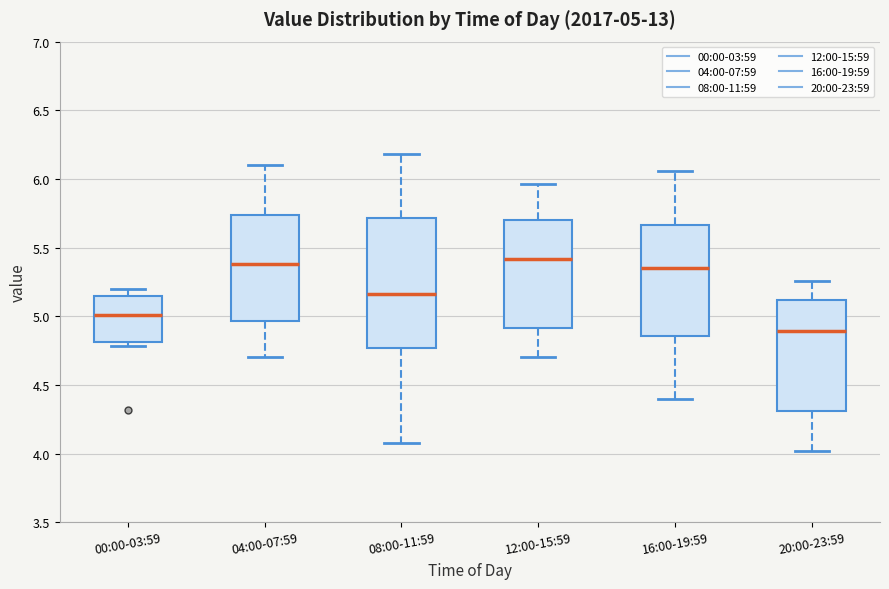

Which box is the tallest, from its lower edge to its upper edge?

08:00-11:59